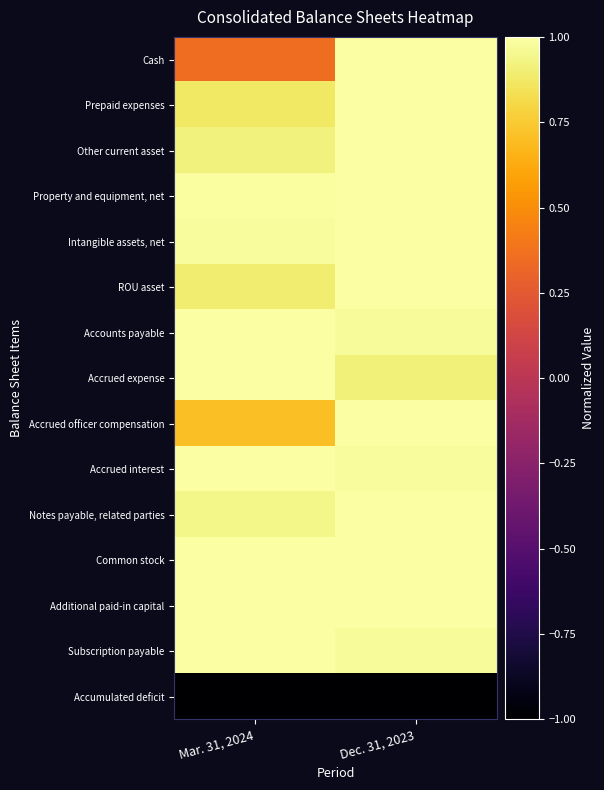

What is the difference between the highest and lowest values at Mar. 31, 2024?

2.0